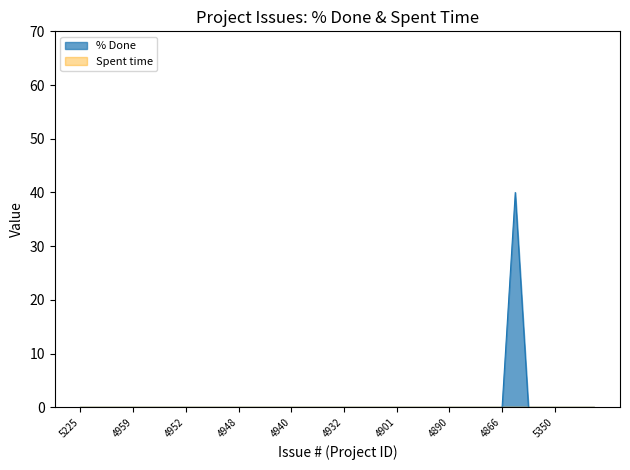

How many lines are shown in the chart?

2